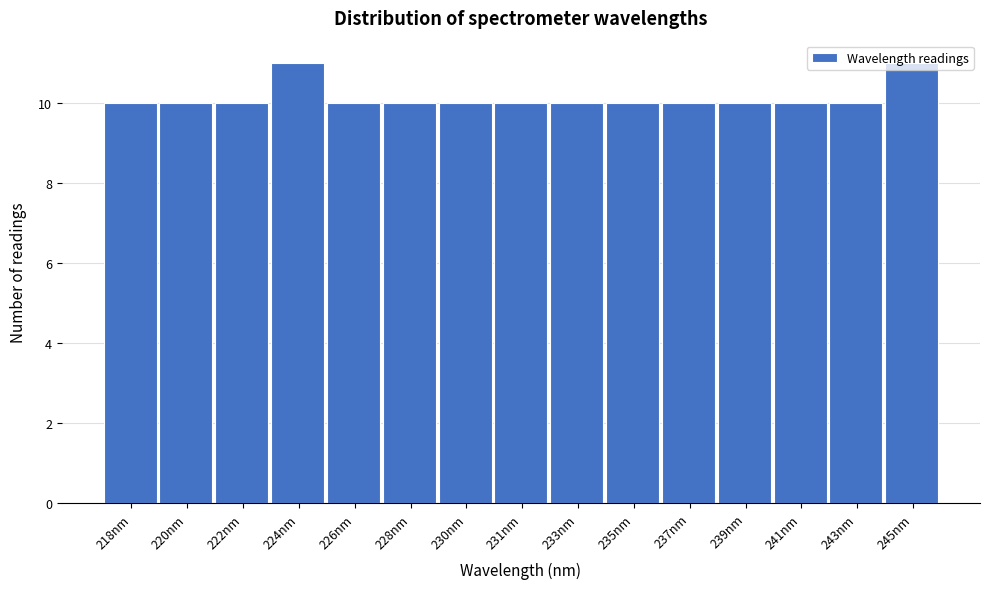

Is it true that the value at 245nm is 3?

False